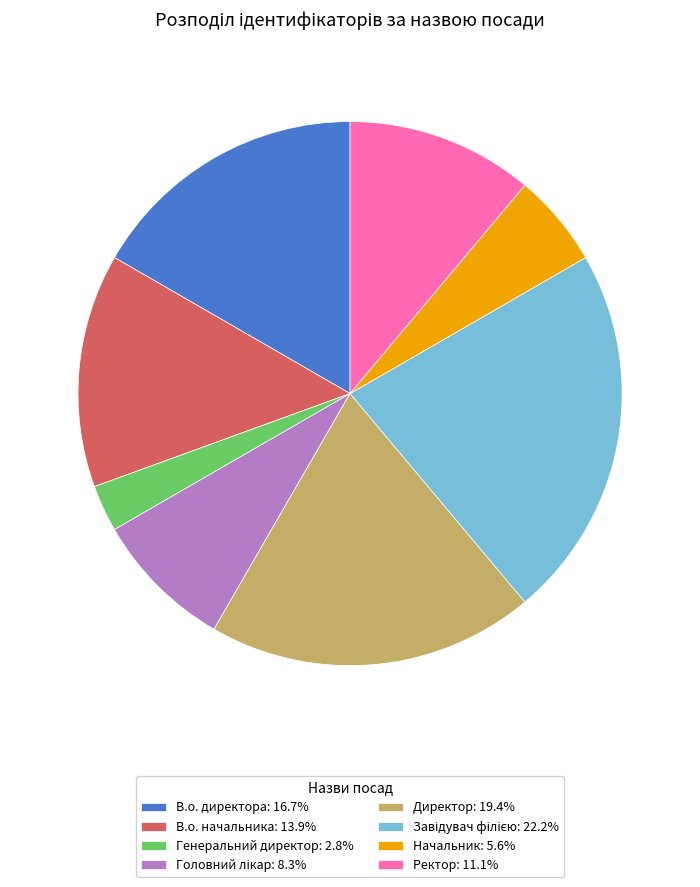

How many slices are in this pie chart?

8